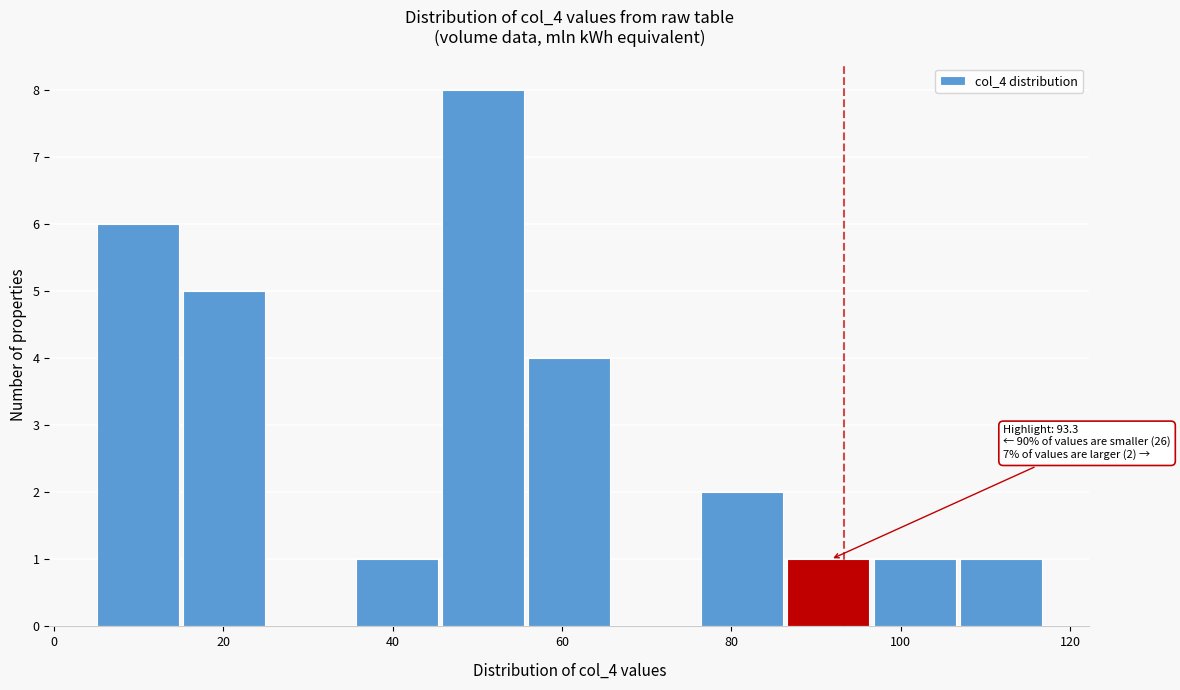

Which range on the x-axis has the tallest bar?

46 to 56